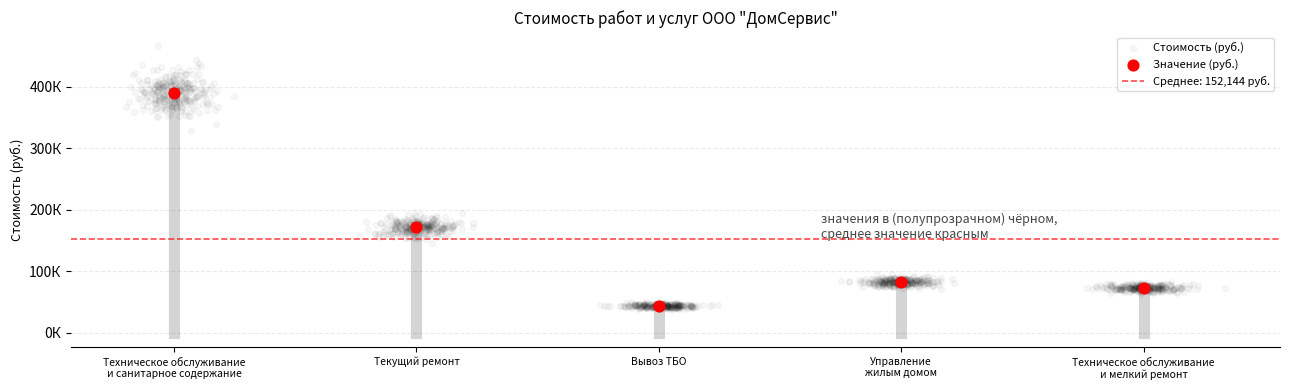

Which has a higher value, Техническое обслуживание
и мелкий ремонт or Техническое обслуживание
и санитарное содержание?

Техническое обслуживание
и санитарное содержание